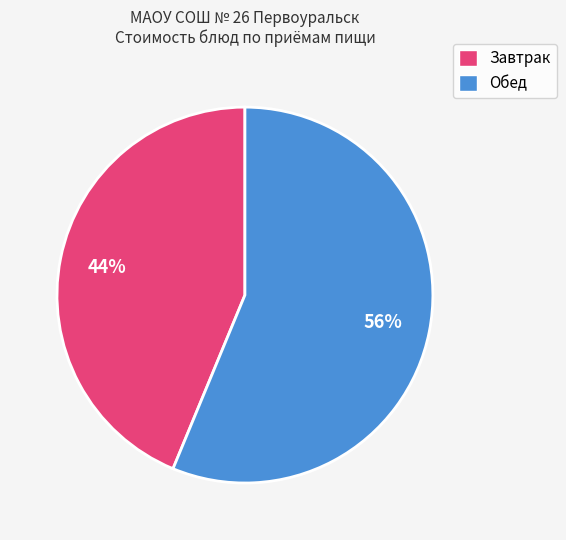

To the nearest percent, what is the average slice percentage?

50%